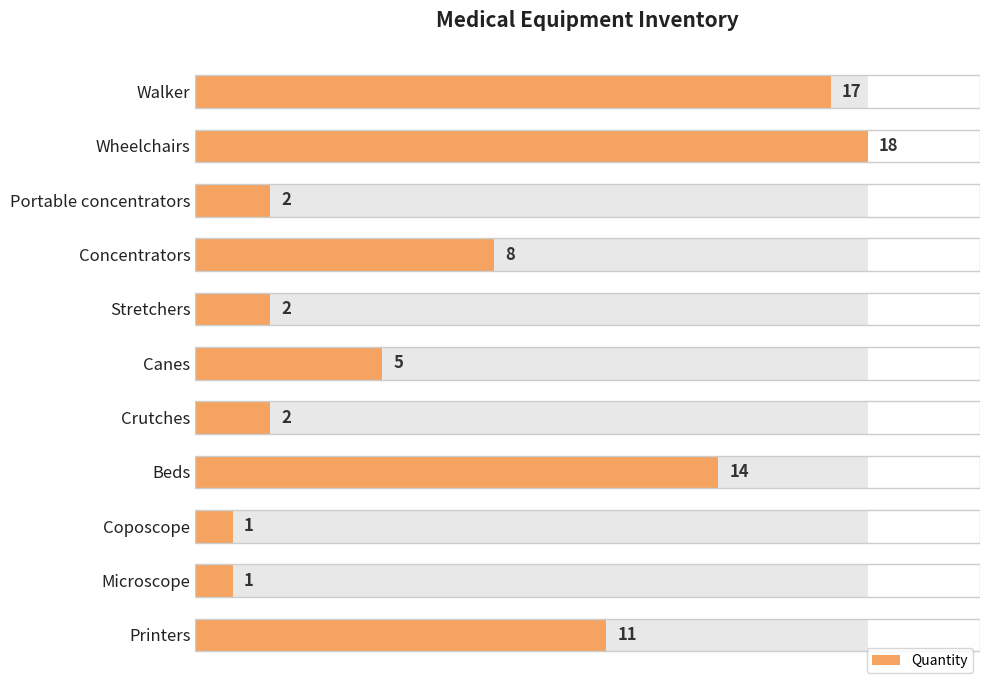

The chart shows a value of 3 at Portable concentrators. True or false?

False